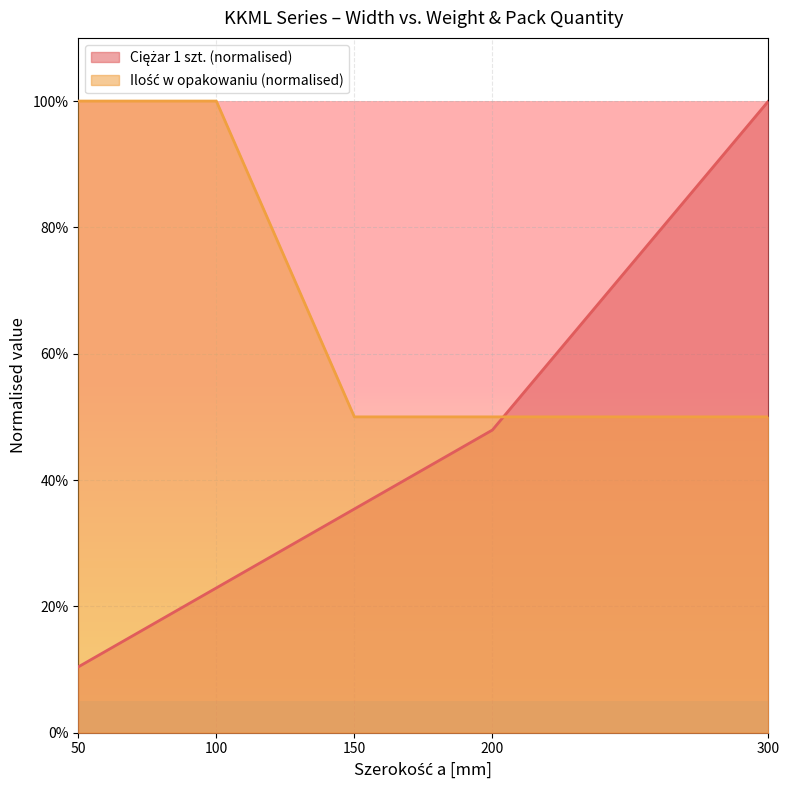

Read the Ilość w opakowaniu value at 200.

0.5